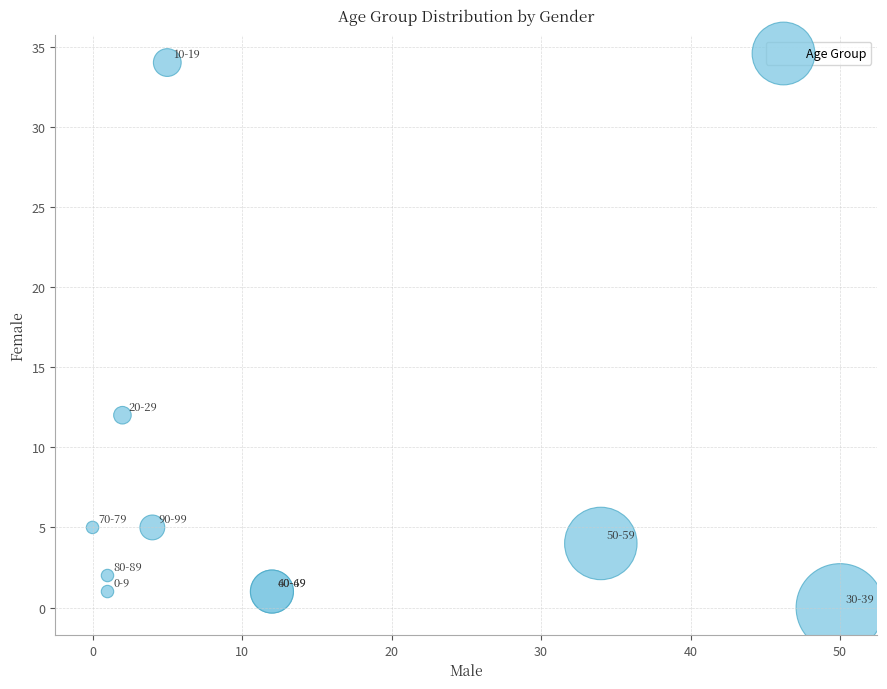

What Y value in the scatter plot is closest to 17?

12